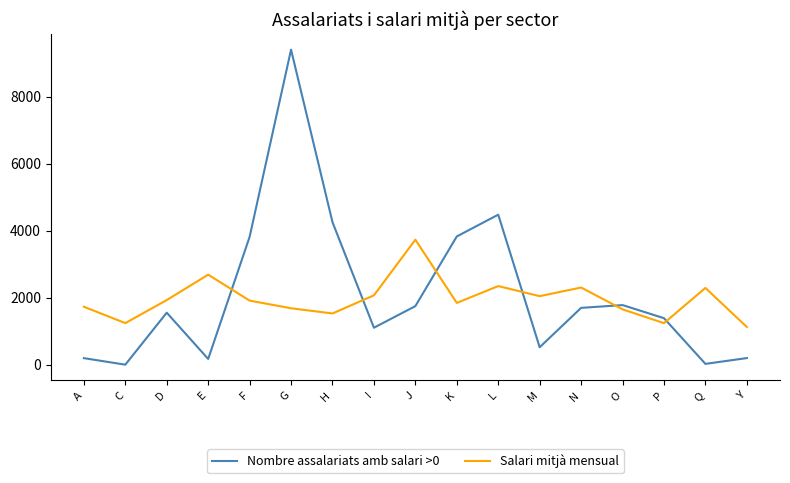

Is it true that Salari mitjà mensual equals 921.4 at E?

False